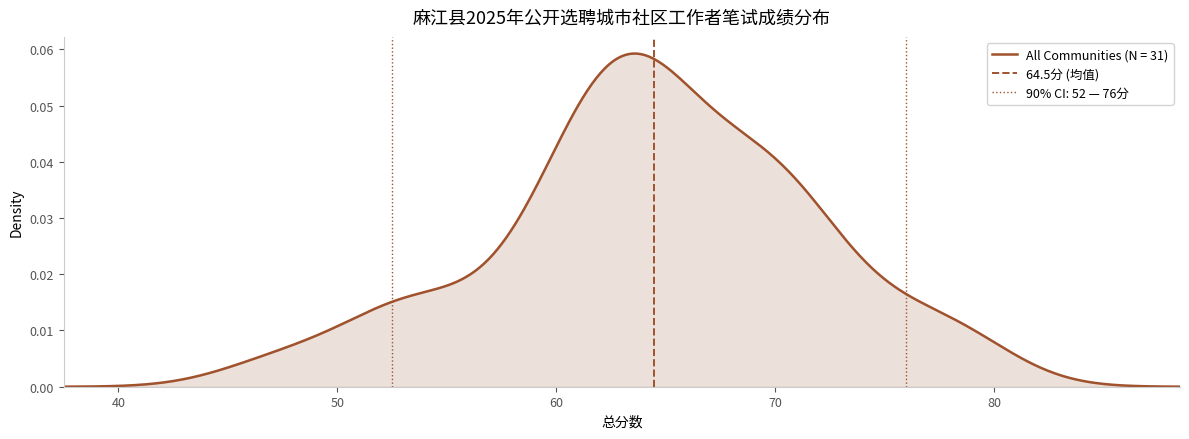

Count the number of categories in the chart.

2